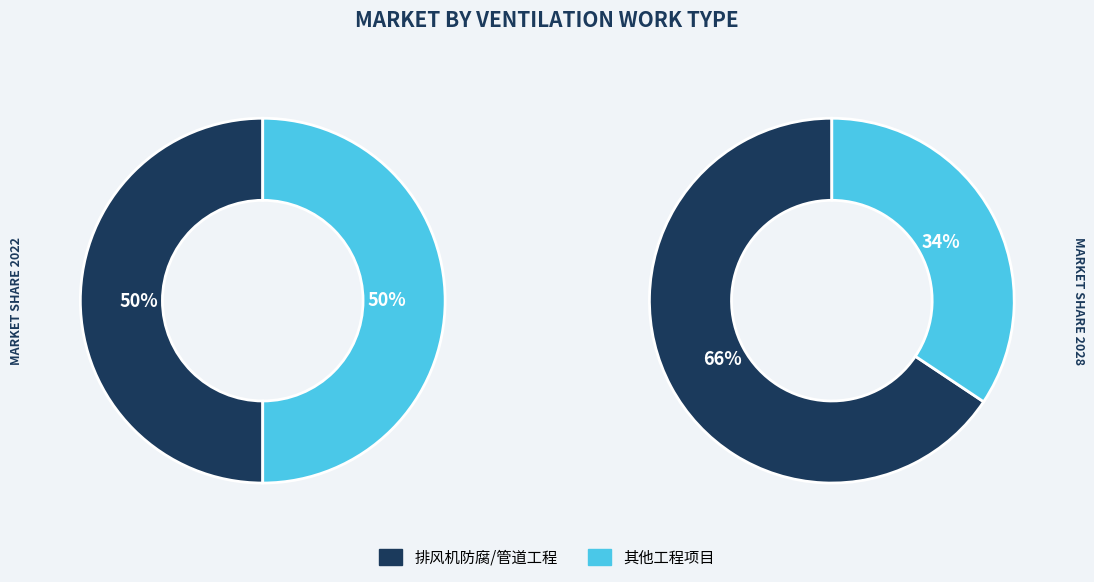

True or false: B002 accounts for 17% of the total.

False